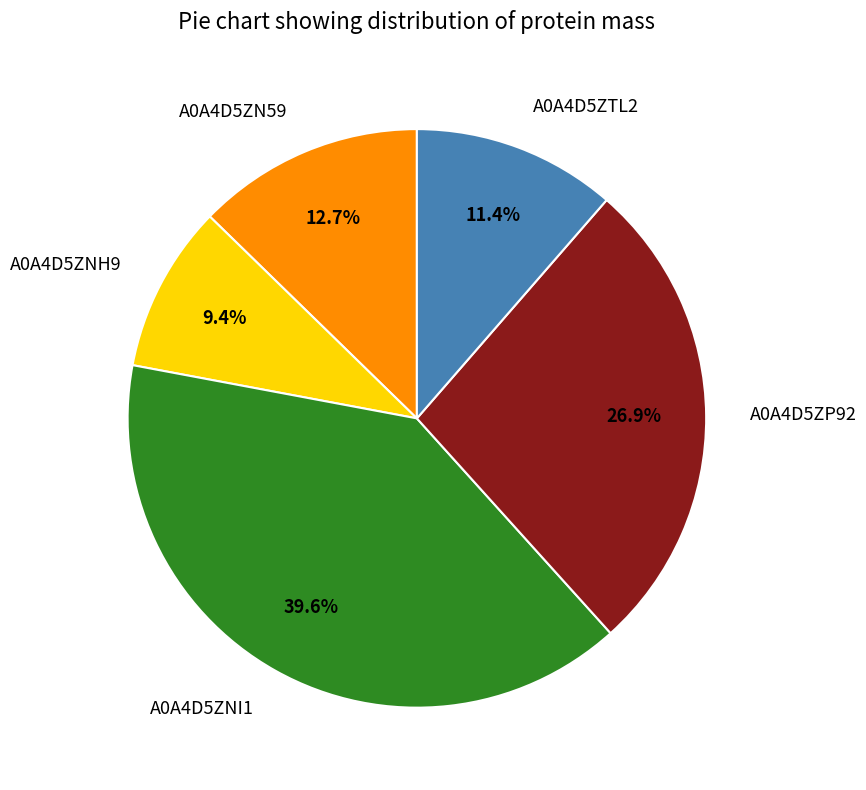

Is the sum of A0A4D5ZN59 and A0A4D5ZNH9 greater than half?

No